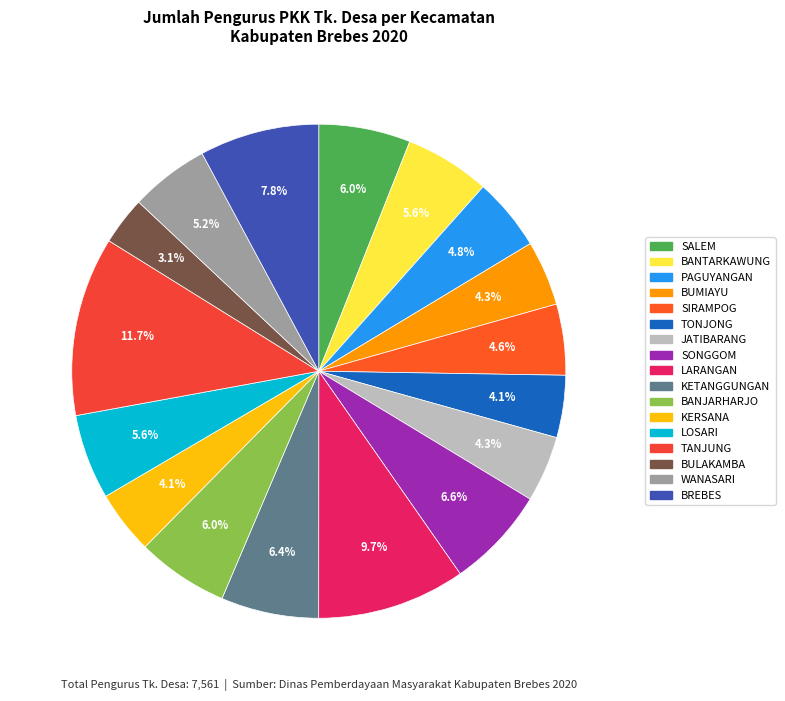

To the nearest percent, what percentage of the pie is BREBES?

8%